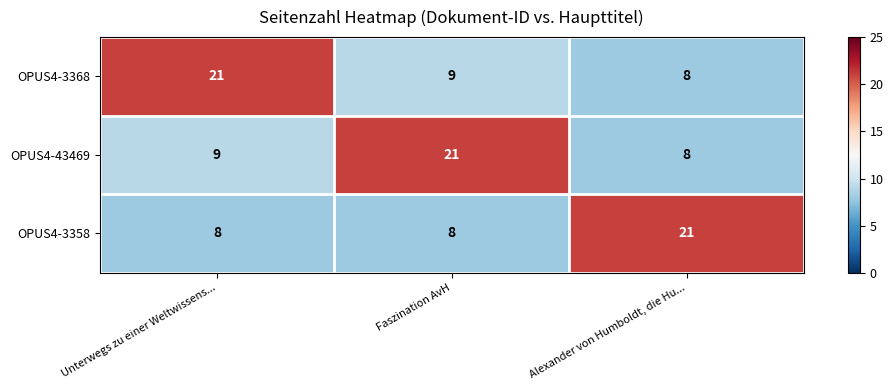

What is the difference between the highest and lowest values at Alexander von Humboldt, die Hu...?

13